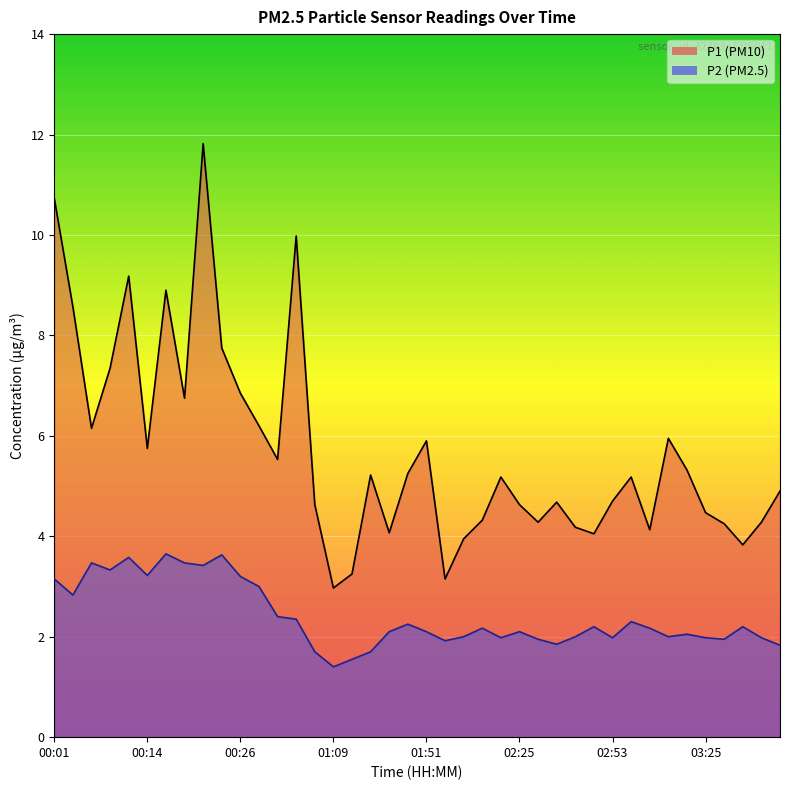

In P2, how many points are higher than both neighbors (excluding endpoints)?

11